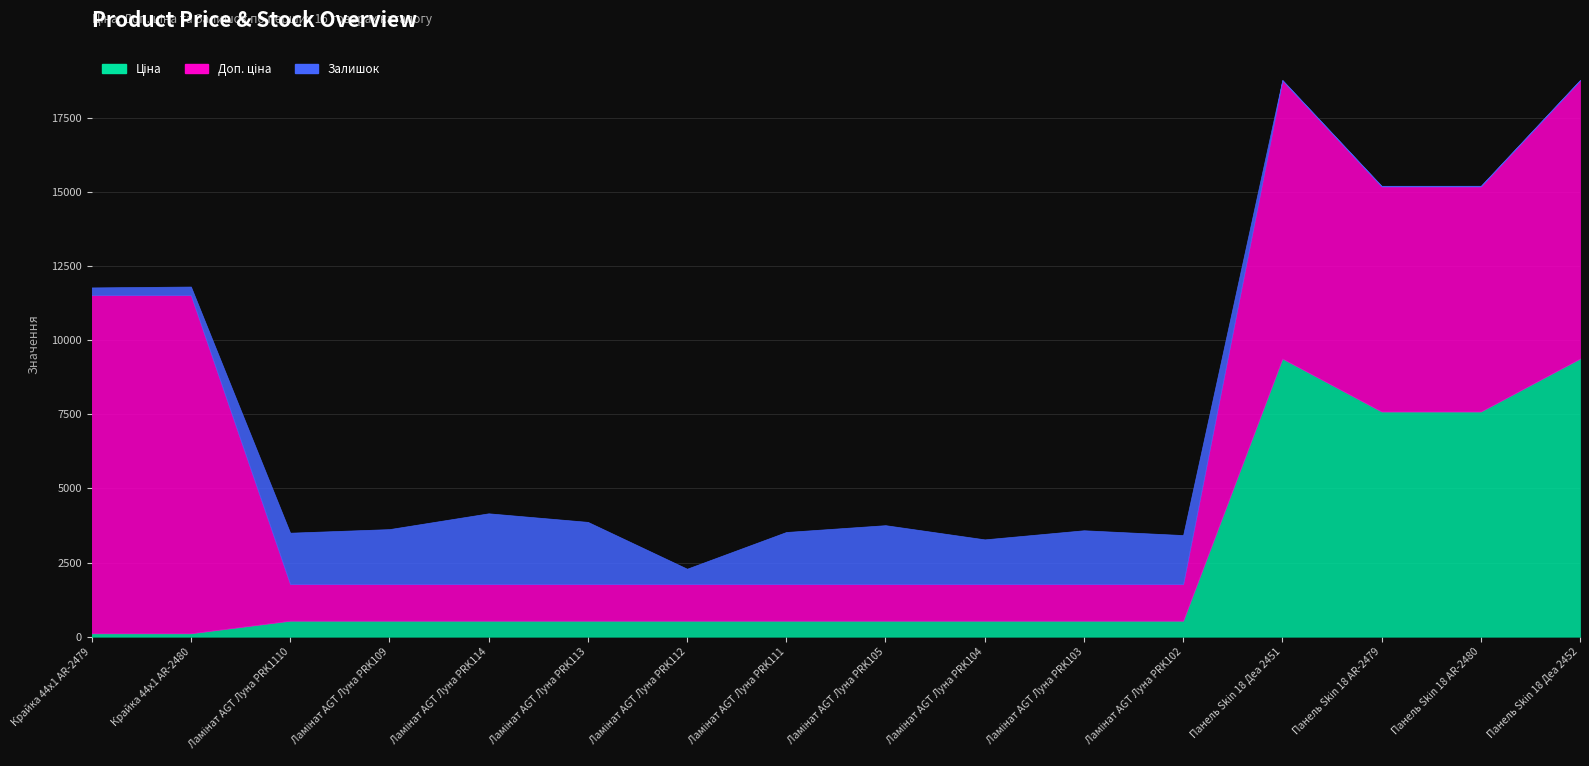

What is the label of the 8th point from the right?

Ламінат AGT Луна PRK105